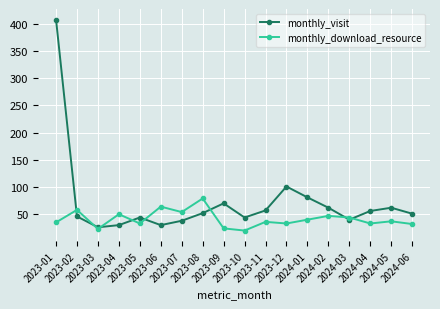

How many interior local valleys does the monthly_visit series have?

4